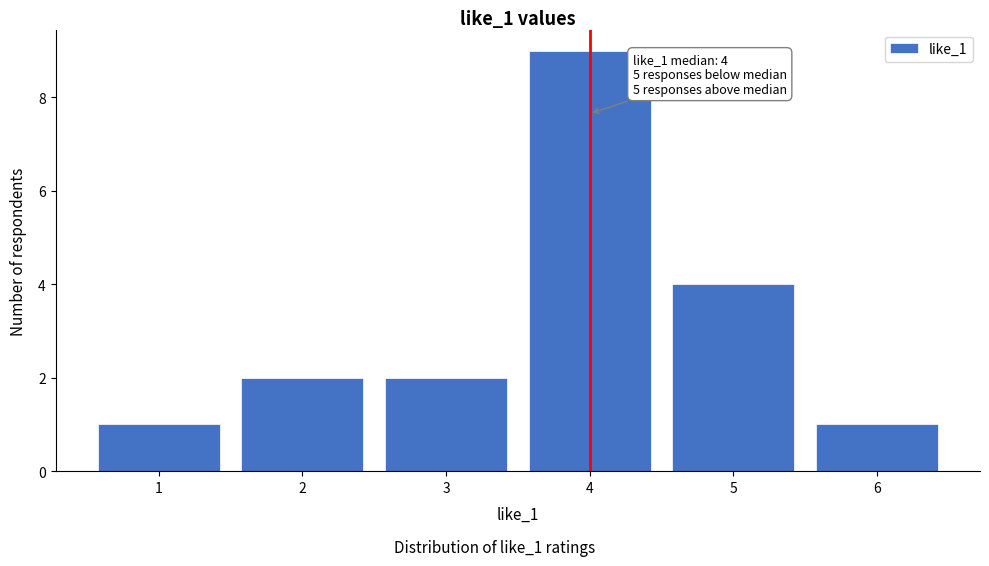

Over which range of the x-axis is the bar tallest?

3.5 to 4.5